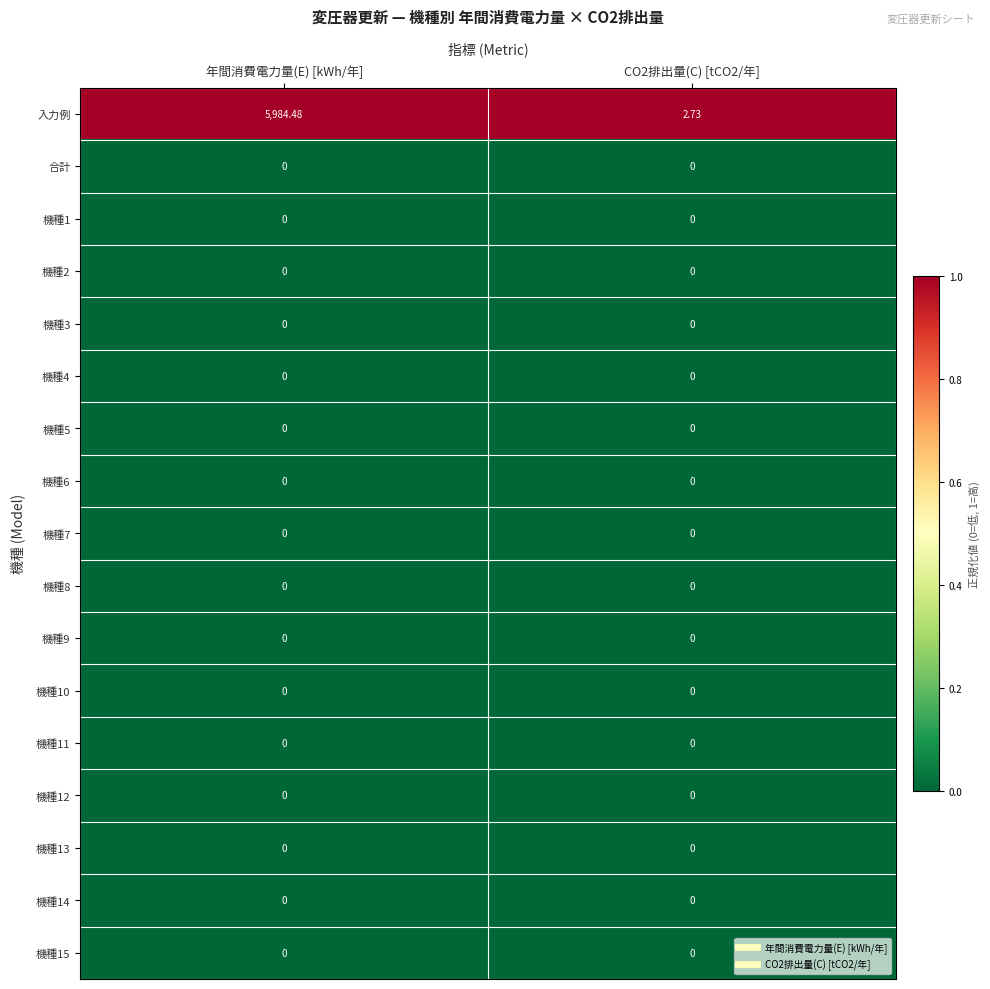

Which series has the largest range (max minus min)?

入力例